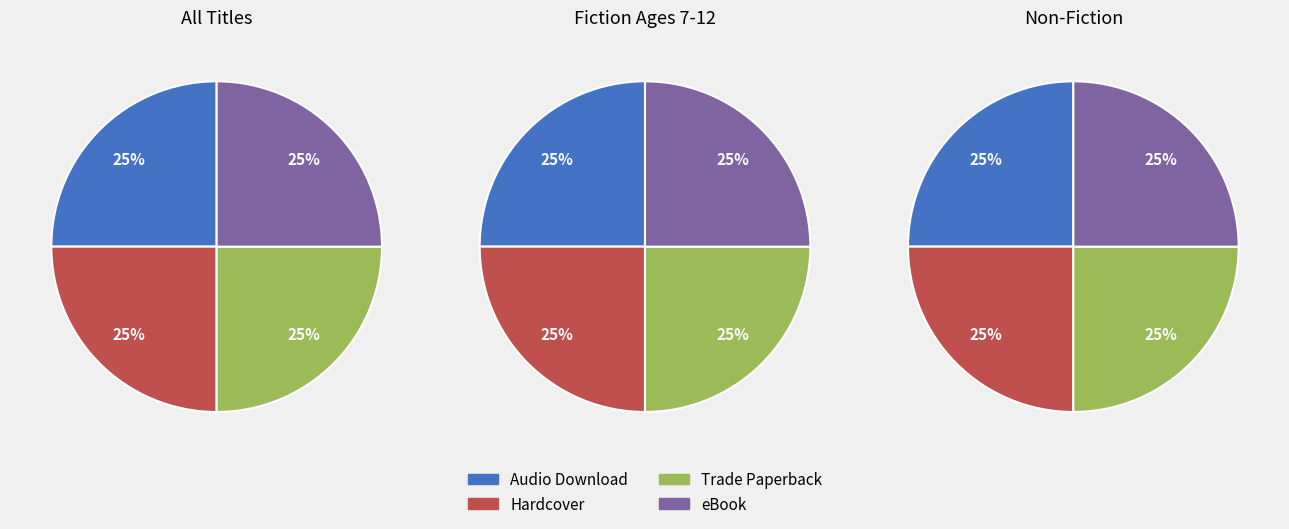

Between Hardcover and Audio Download, which is larger?

Hardcover